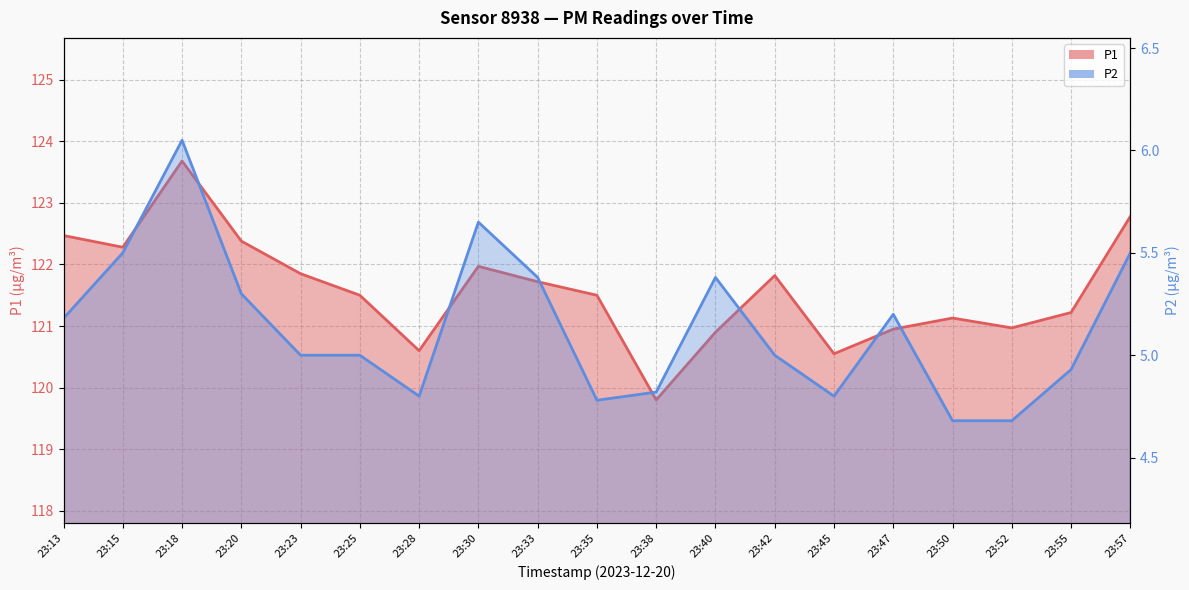

True or false: P1 and P2 intersect in this chart.

False